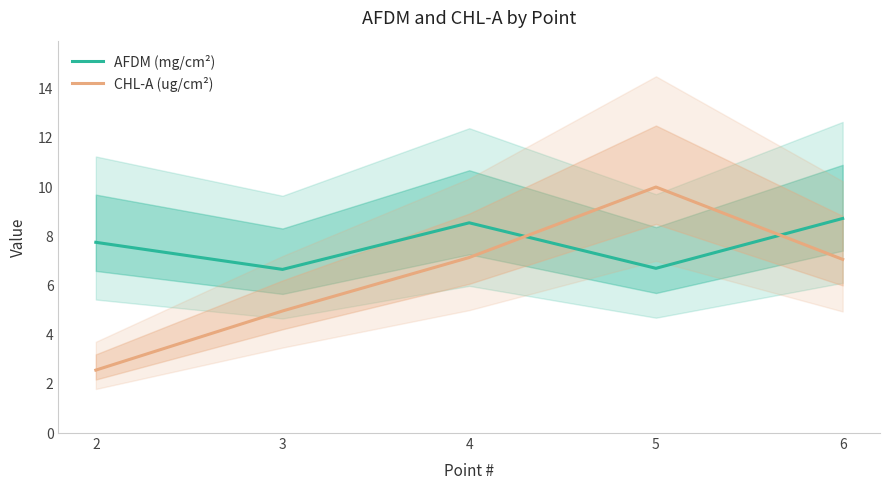

What is the total value across all series at 3?

11.6